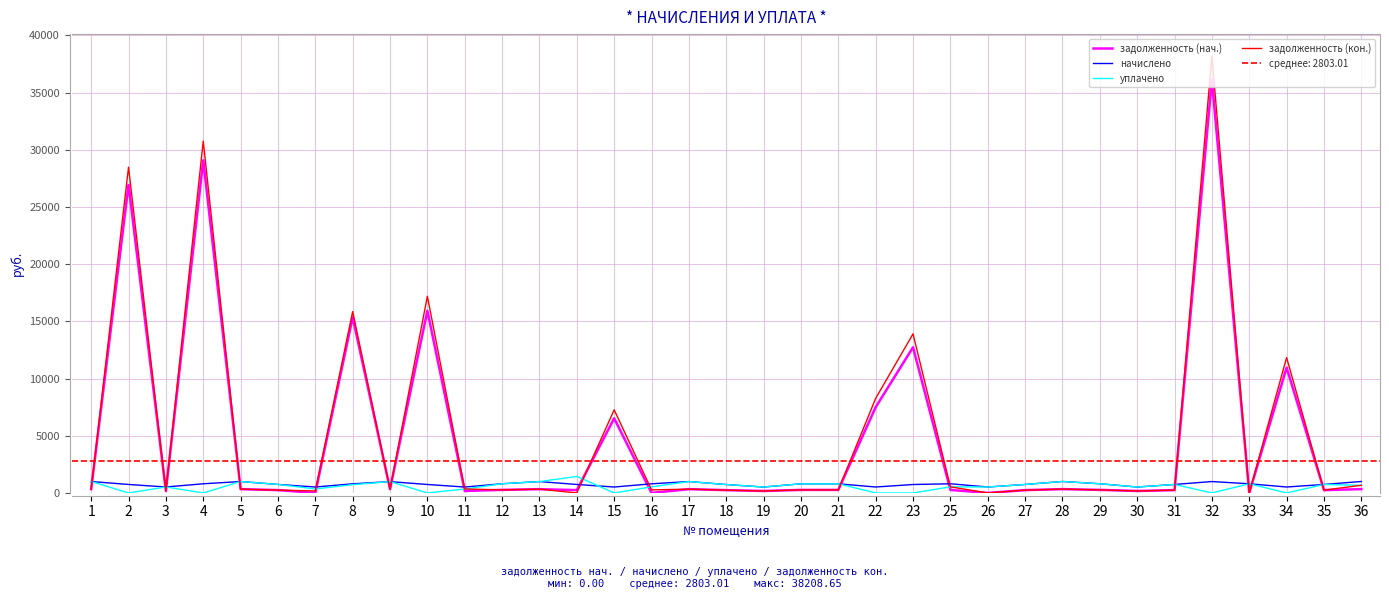

Is it true that задолженность (кон.) equals 8271.9 at 22?

True